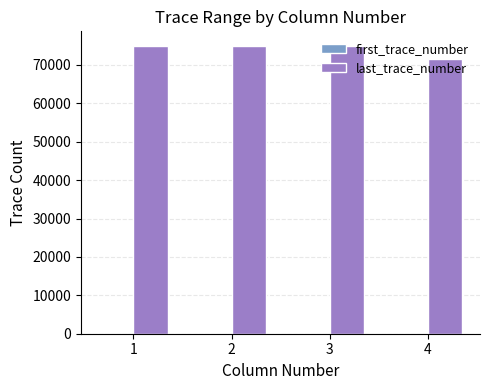

Is it true that last_trace_number equals 42816 at 1?

False